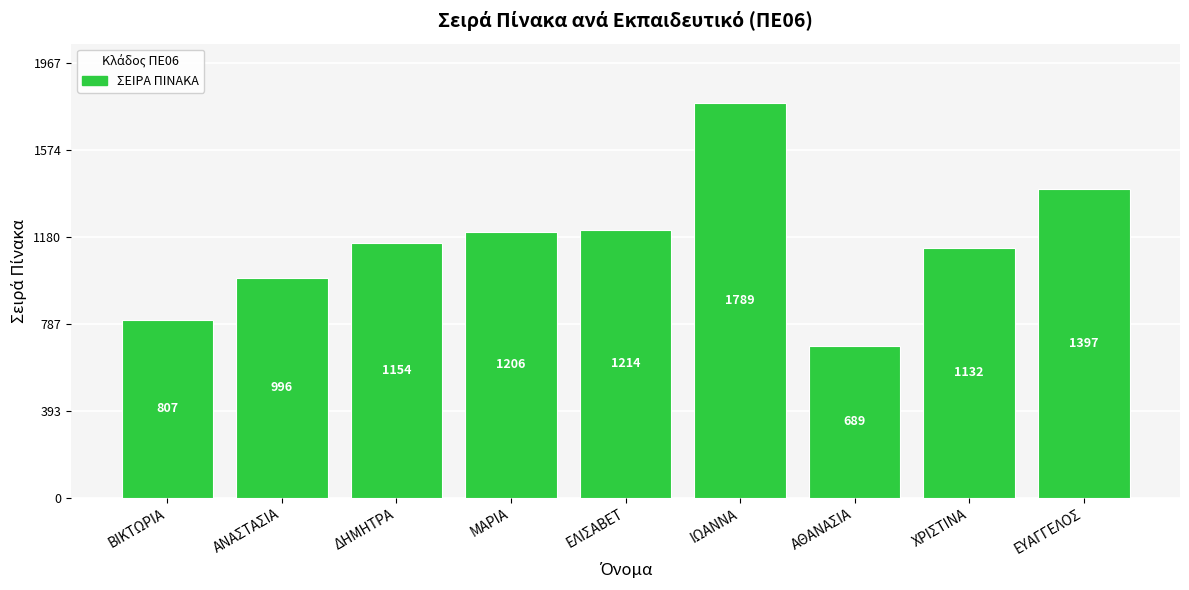

What is the minimum value shown in the chart?

689